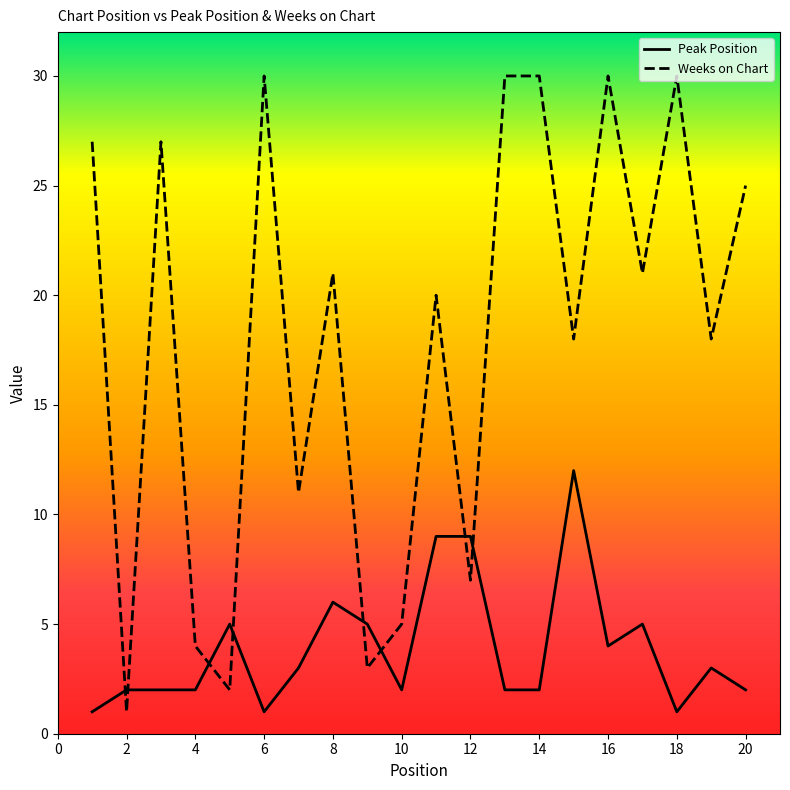

Rank the series by their maximum value, from highest to lowest.

Weeks on Chart, Peak Position